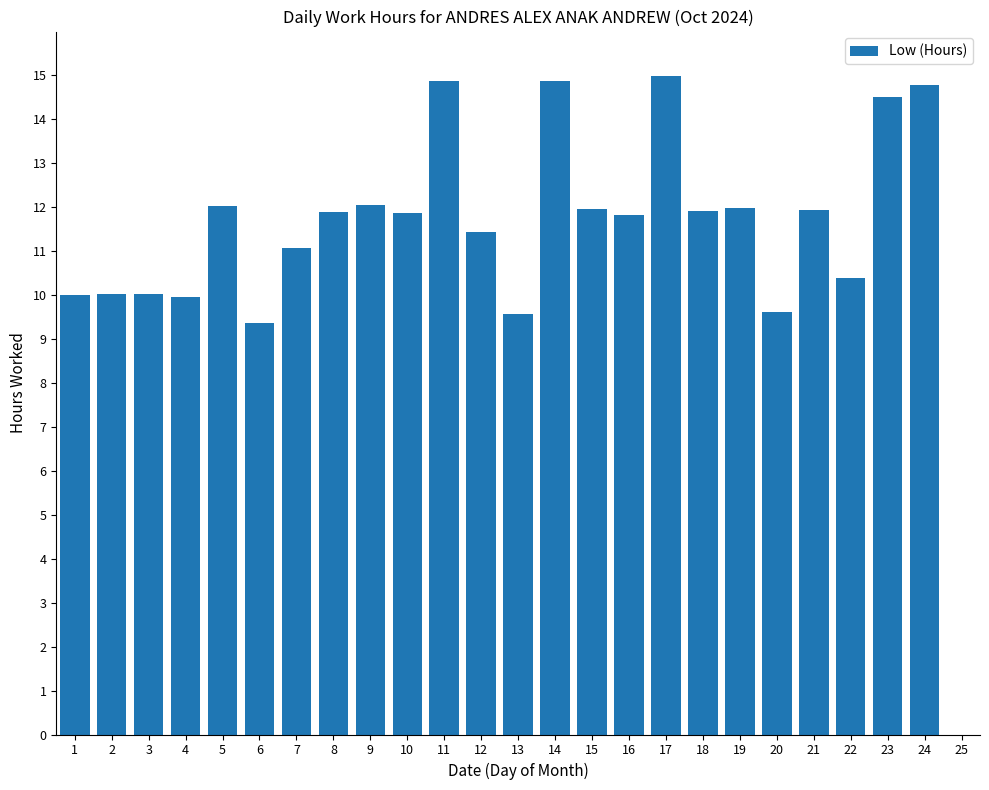

Is it true that the value at 19 is 19.6?

False